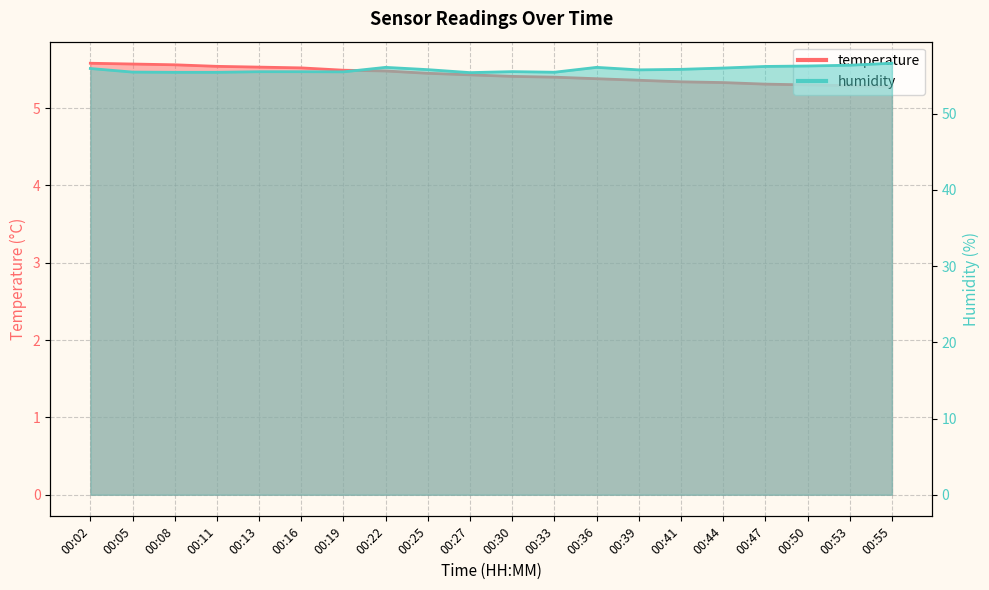

At which category is the sum across all series the highest?

00:55